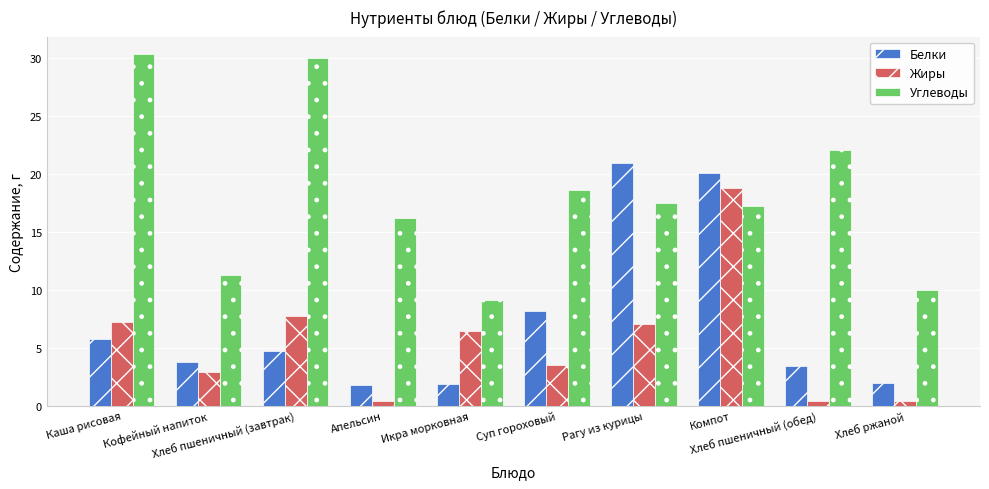

At which label does Углеводы reach its minimum?

Икра морковная